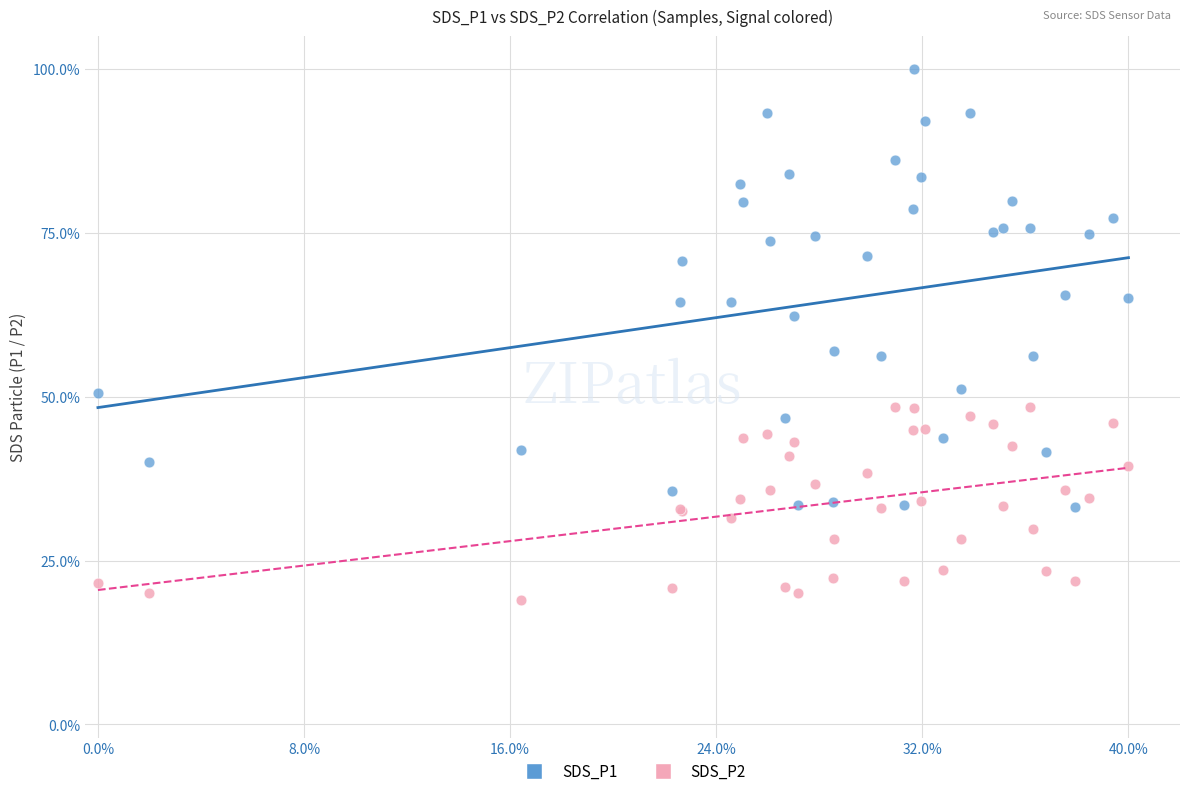

What are all the series names shown in the legend?

SDS_P1, SDS_P2